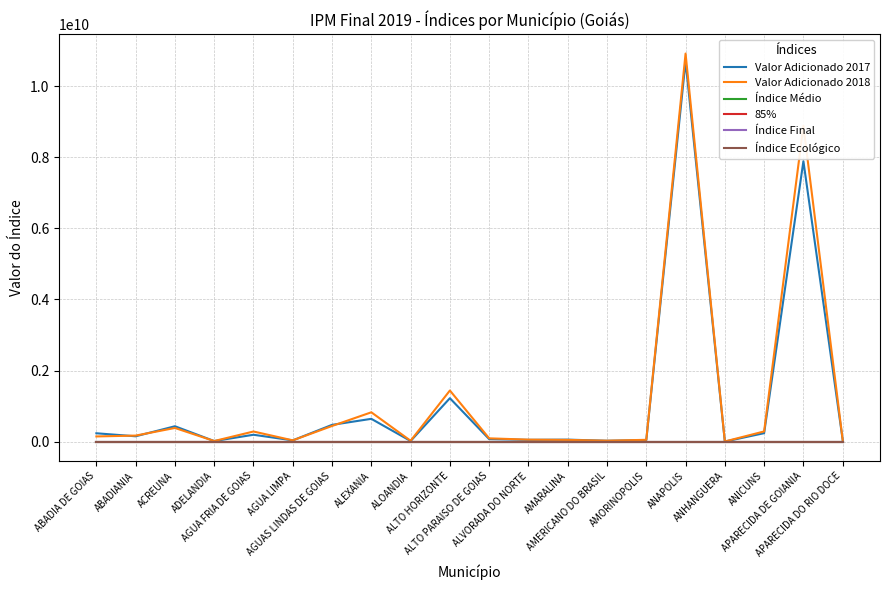

Which series has the largest range (max minus min)?

Valor Adicionado 2018